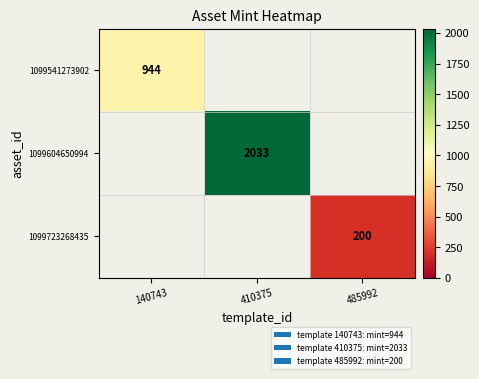

True or false: 1099723268435 has a value of 200 at 485992.

True